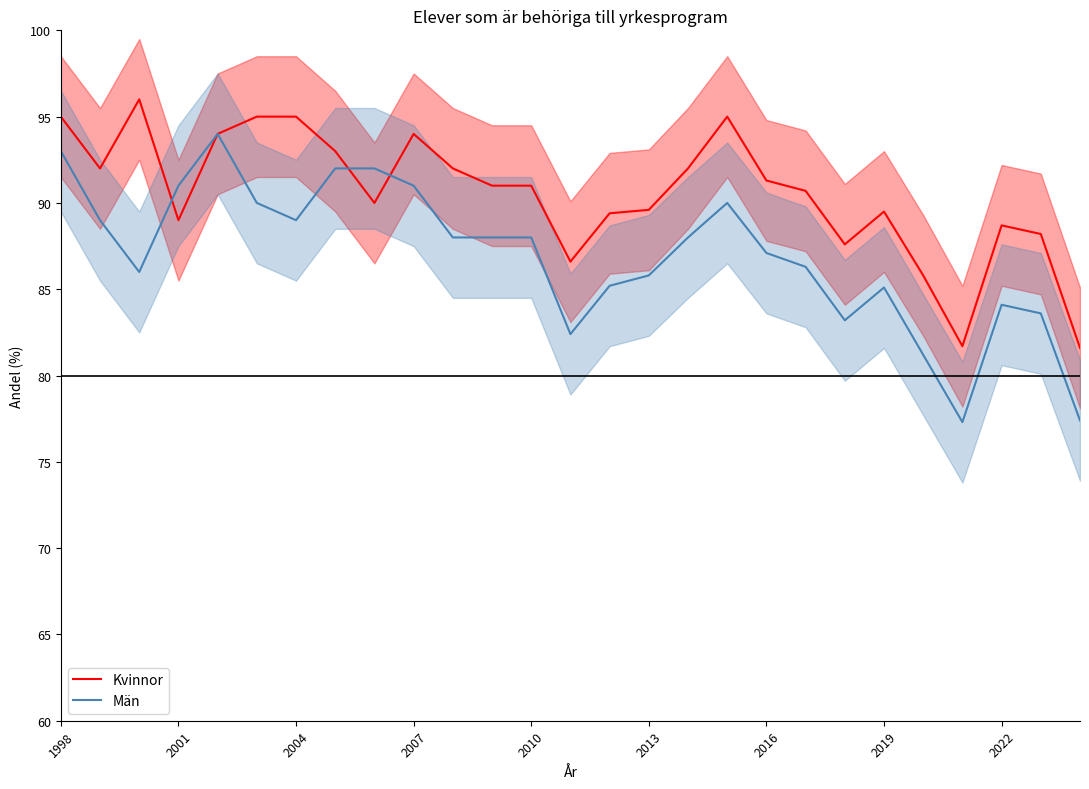

In Kvinnor, how many points are lower than both neighbors (excluding endpoints)?

6